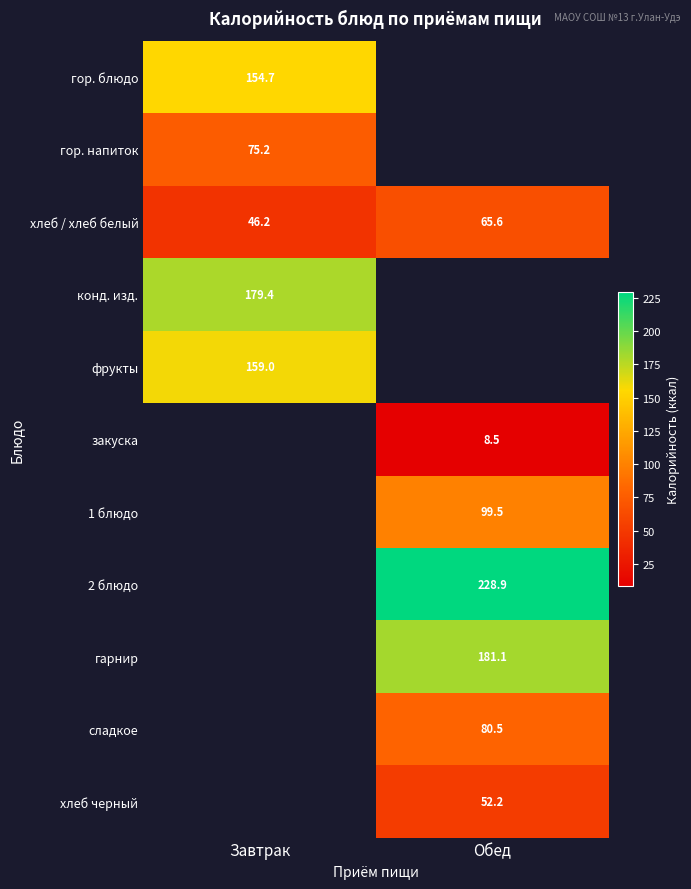

Is the value of 1 блюдо at Обед greater than the value of сладкое at Обед?

Yes